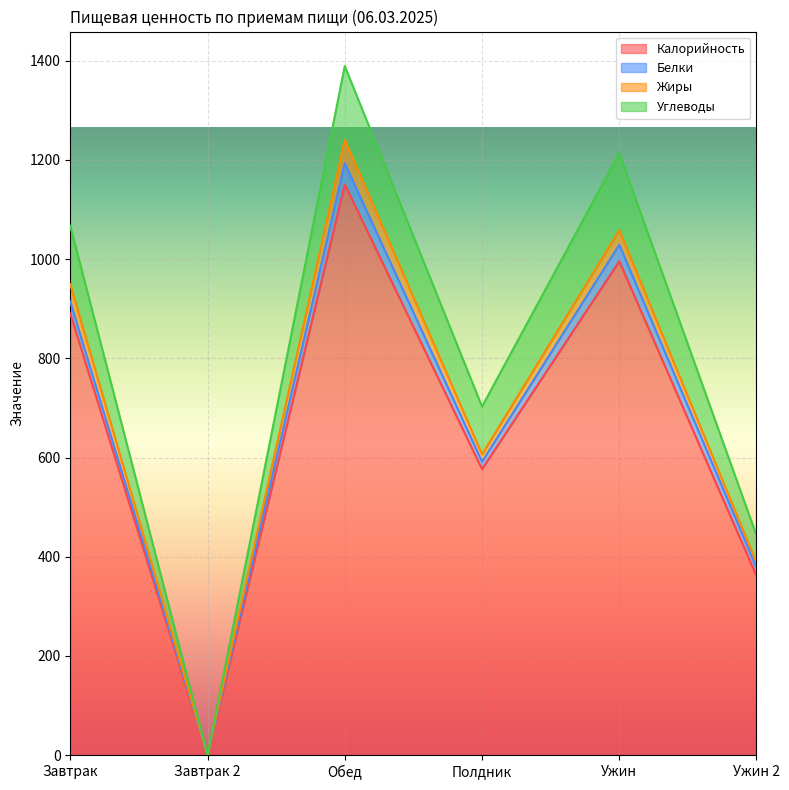

Which has a higher value, Ужин or Ужин 2?

Ужин